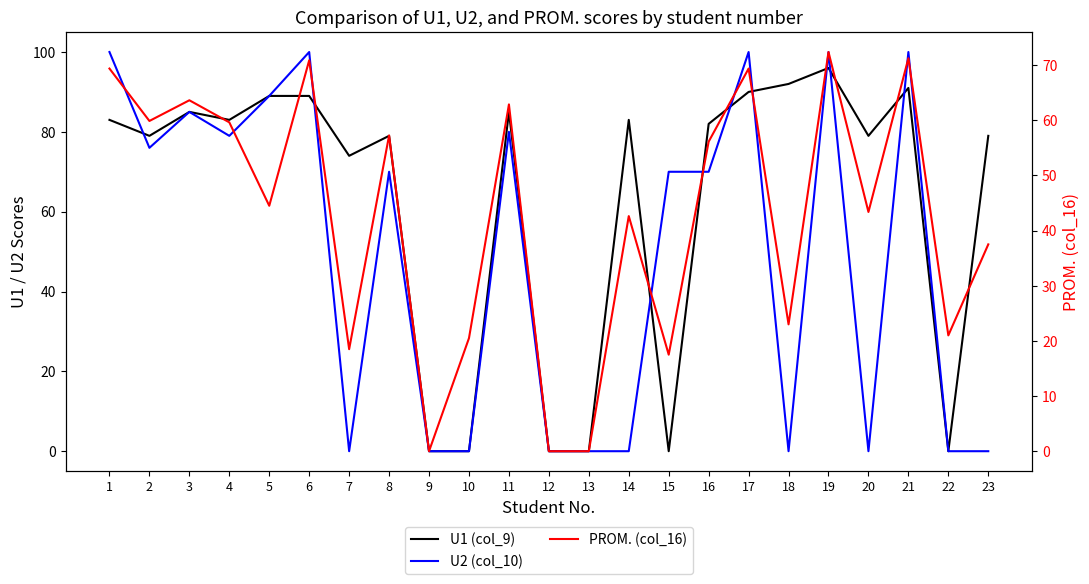

The U2 (col_10) series shows 100.6 at 16. True or false?

False